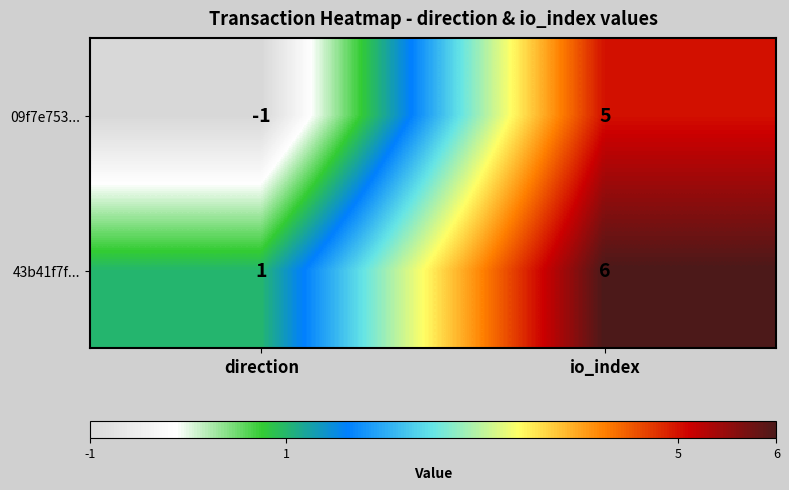

What is the difference between the highest and lowest values at direction?

2